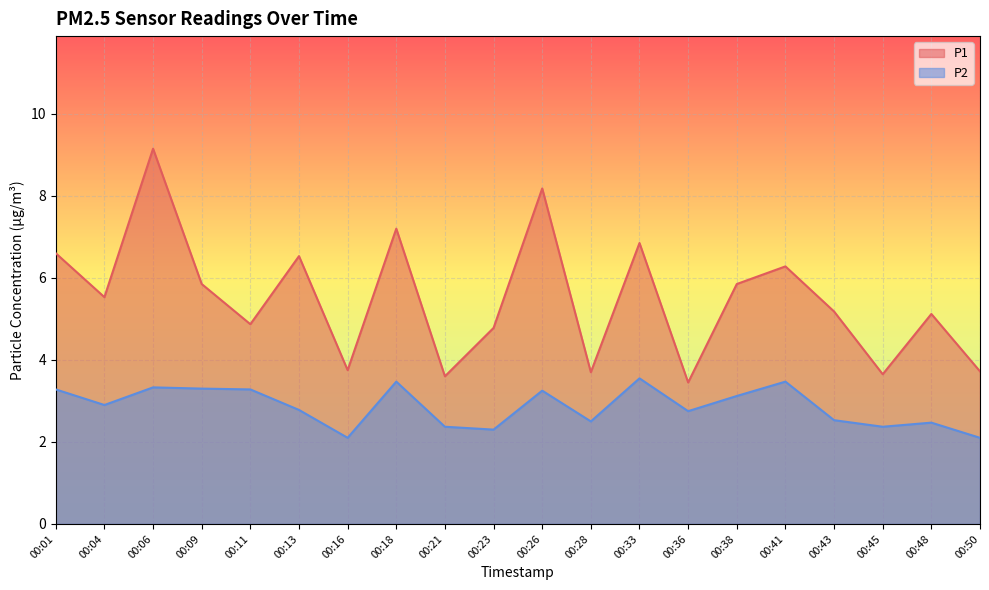

Which category has the highest value across all series?

00:06